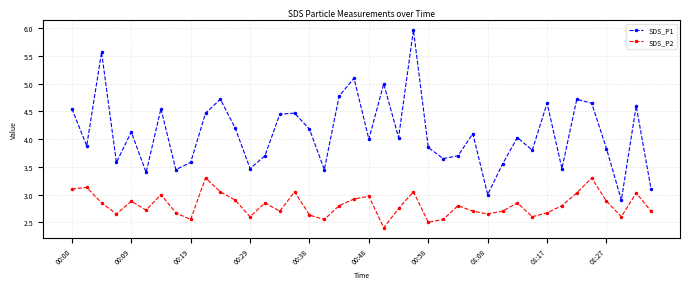

How many lines are shown in the chart?

2